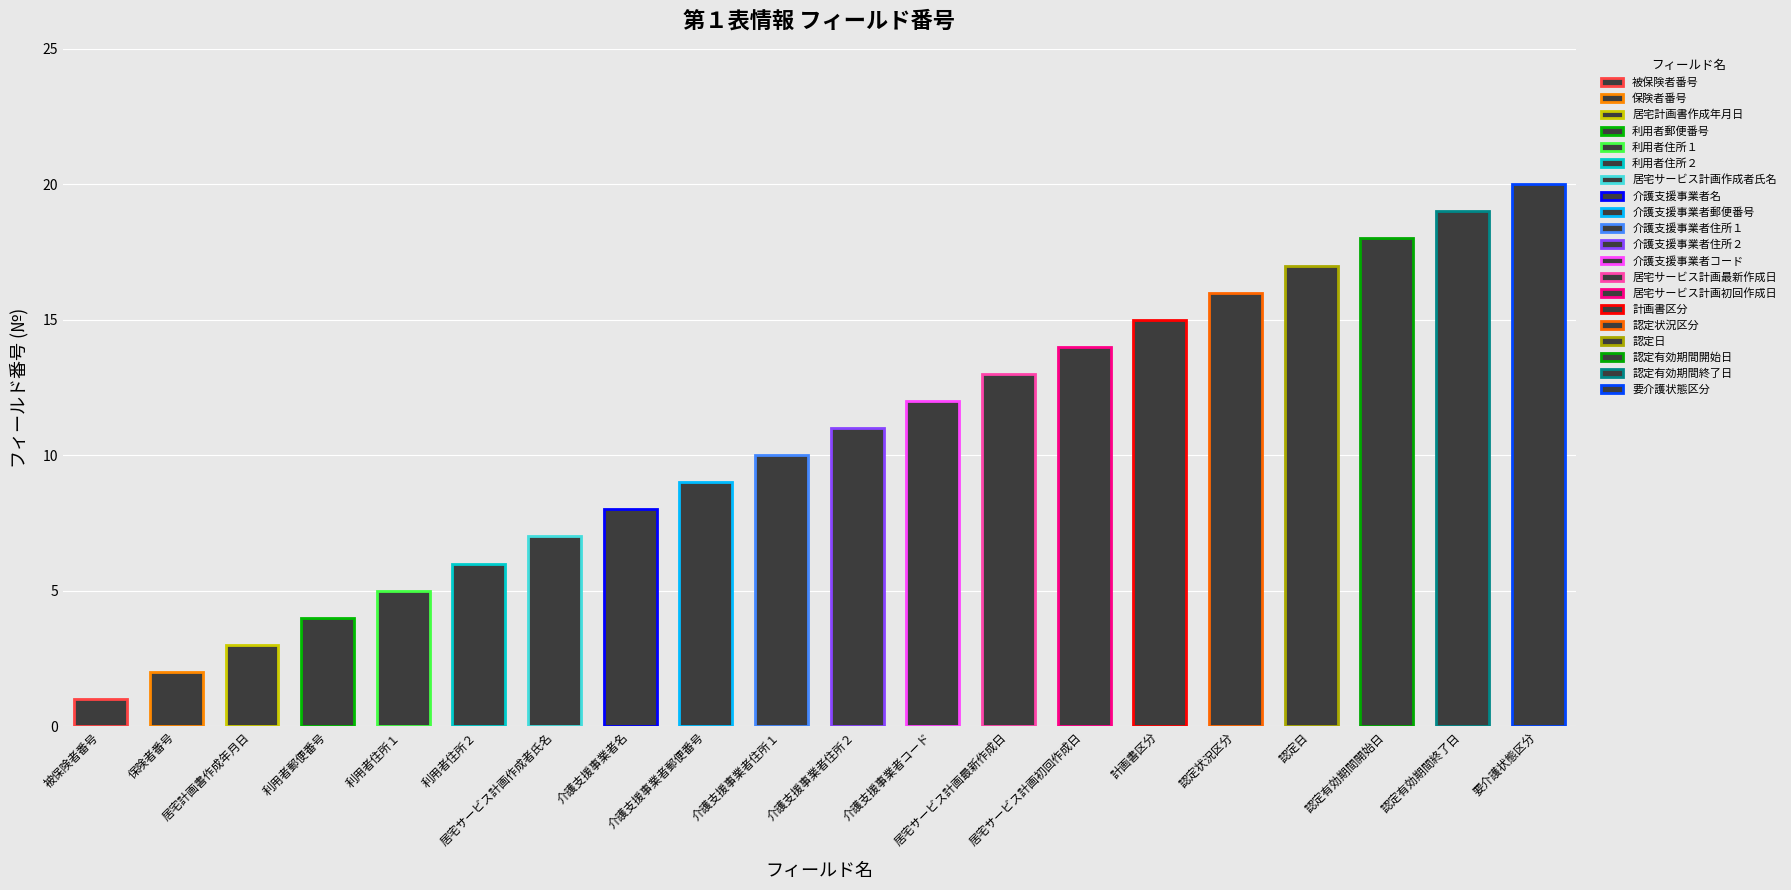

Is it true that the value at 認定日 is 12?

False